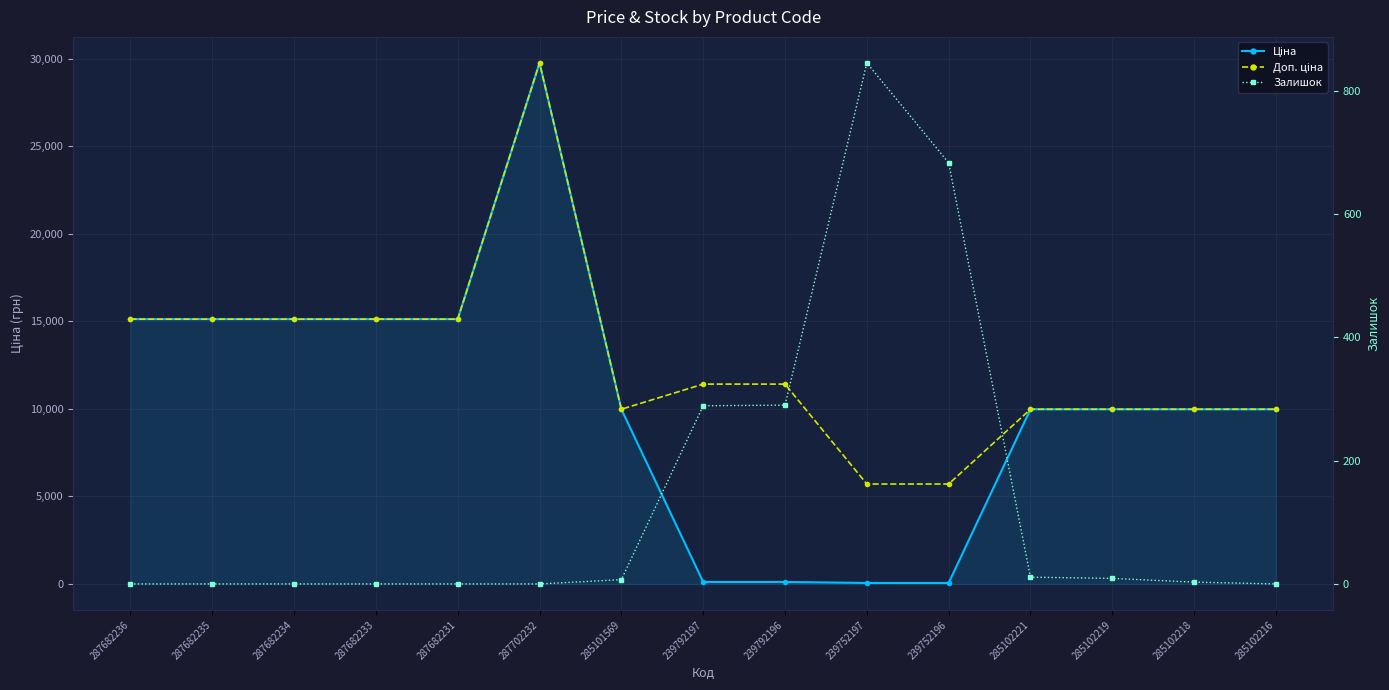

What is the label of the 4th point from the left?

287682233